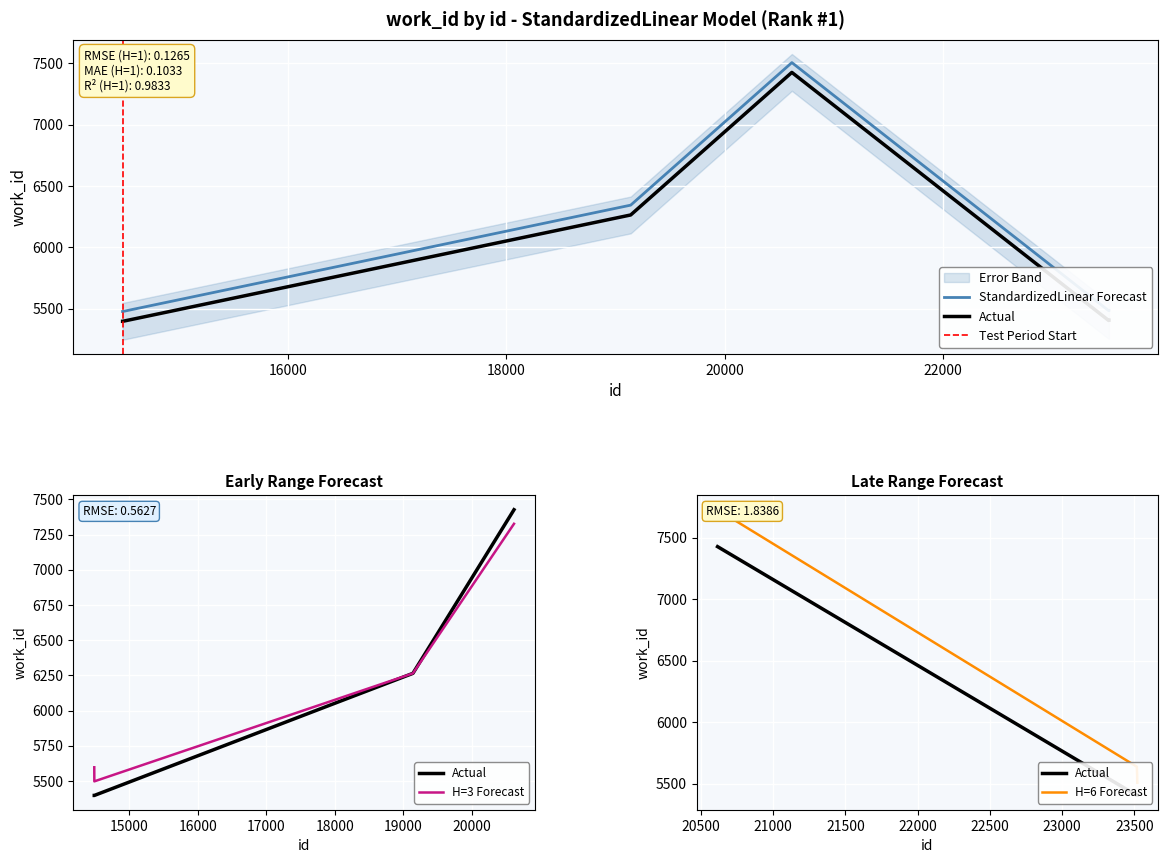

Reading right to left, list all the values displayed in this chart.

23520=5487	23519=5487	23517=5484	20616=7506	19140=6344	14488=5477	14487=5477